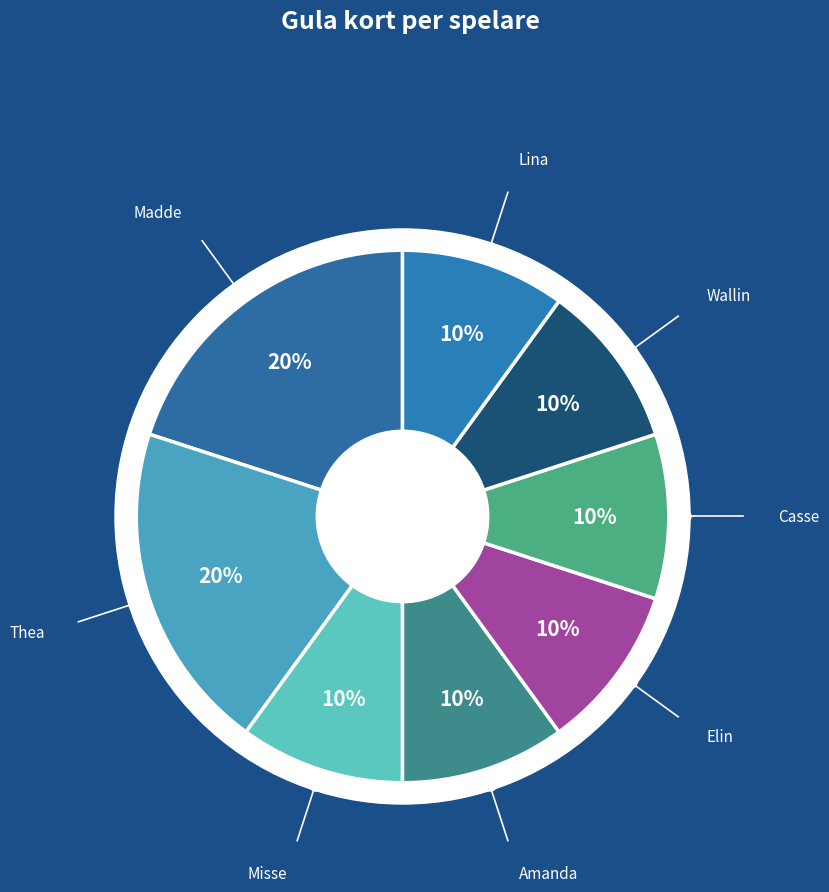

To the nearest percent, what is the average slice percentage?

12%